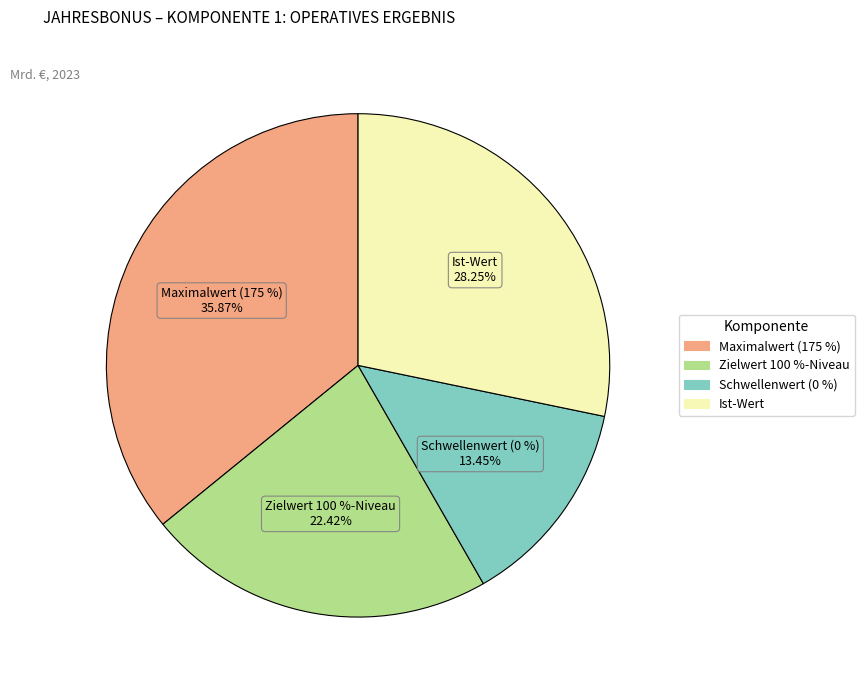

The Schwellenwert (0 %) slice represents 13% of the pie. True or false?

True